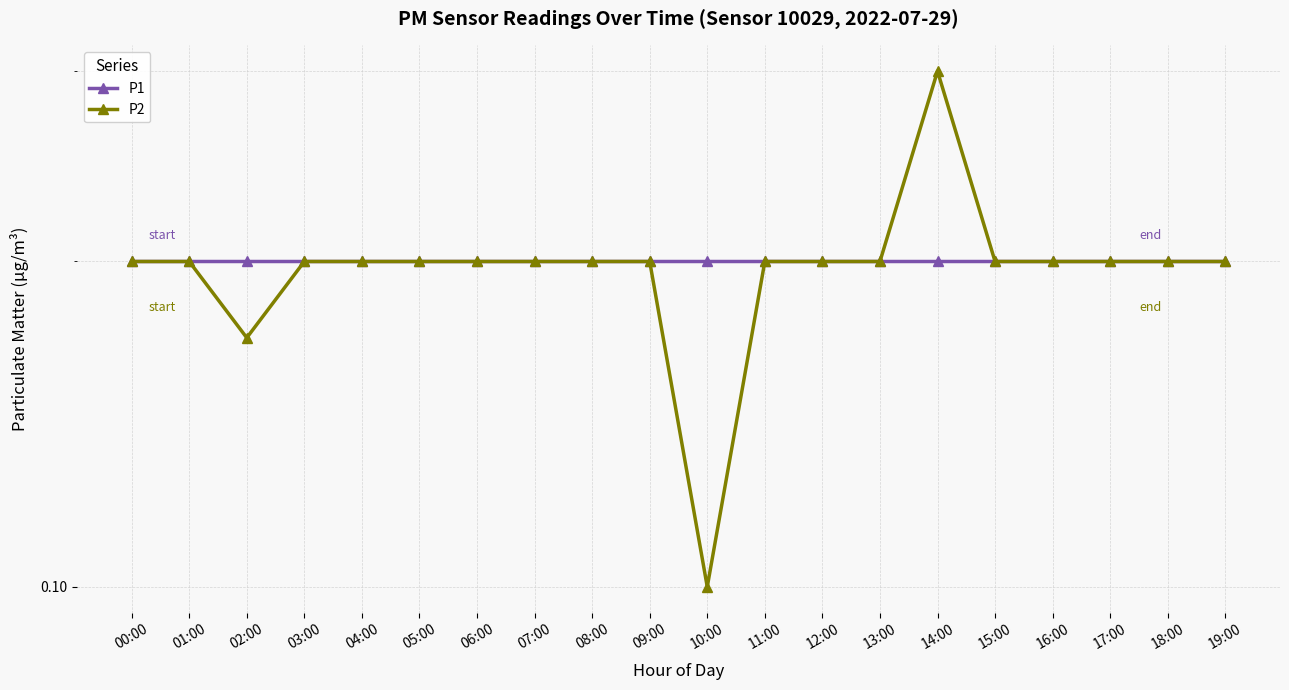

At which category is the sum across all series the highest?

14:00